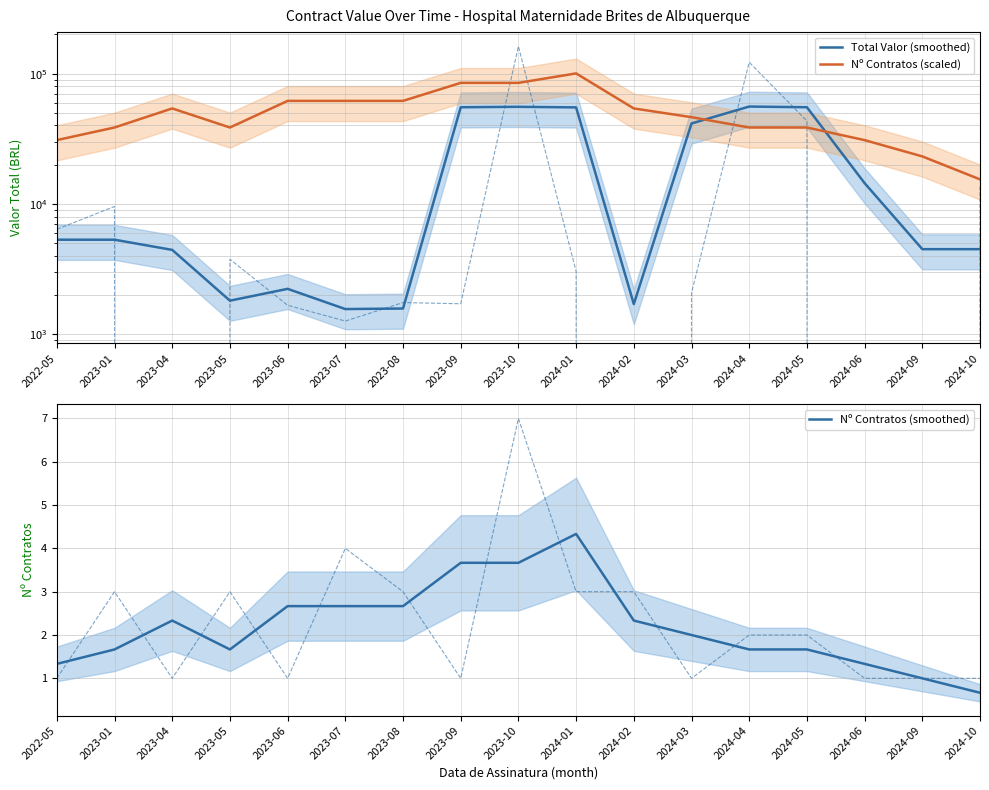

What is the difference between the second highest and second lowest values in the Nº Contratos (smoothed) series?

2.7